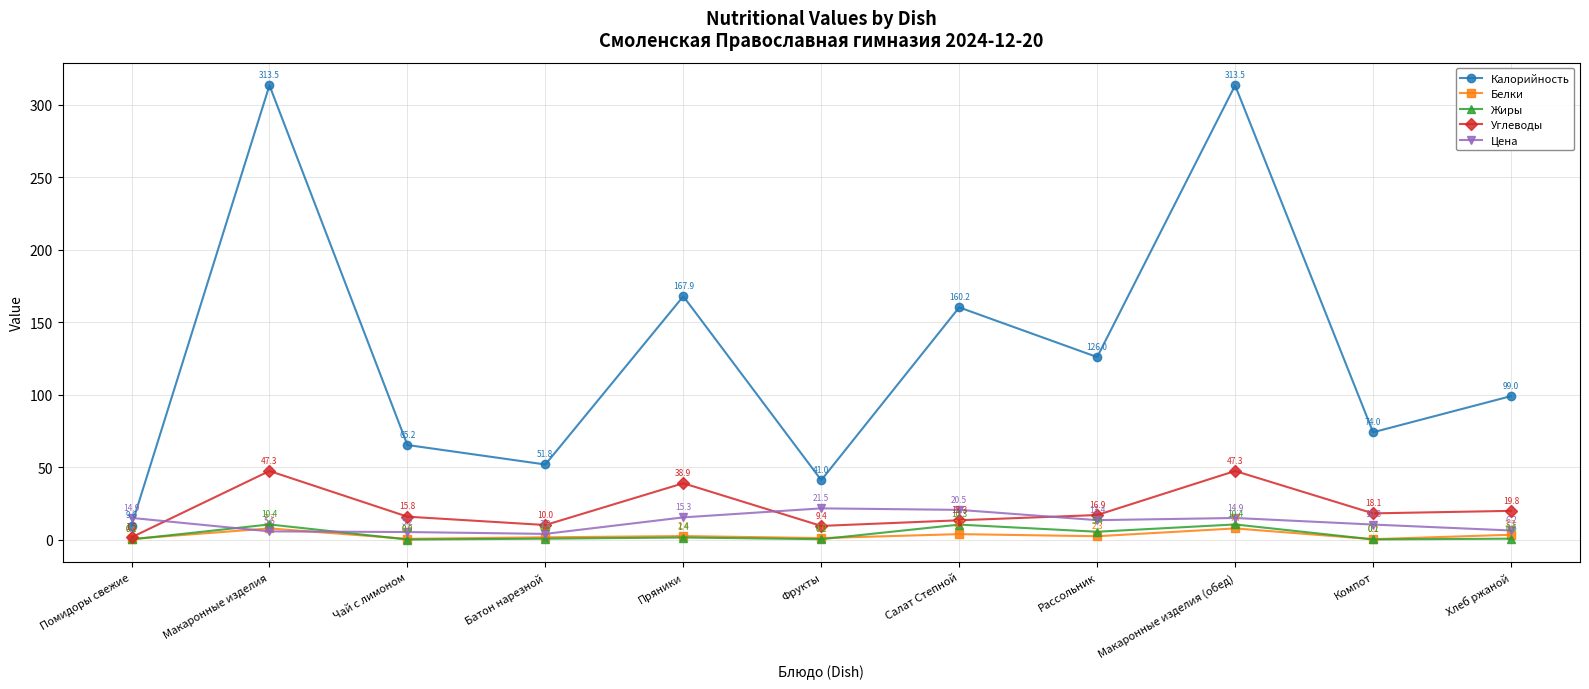

Which series has the widest spread of values?

Калорийность